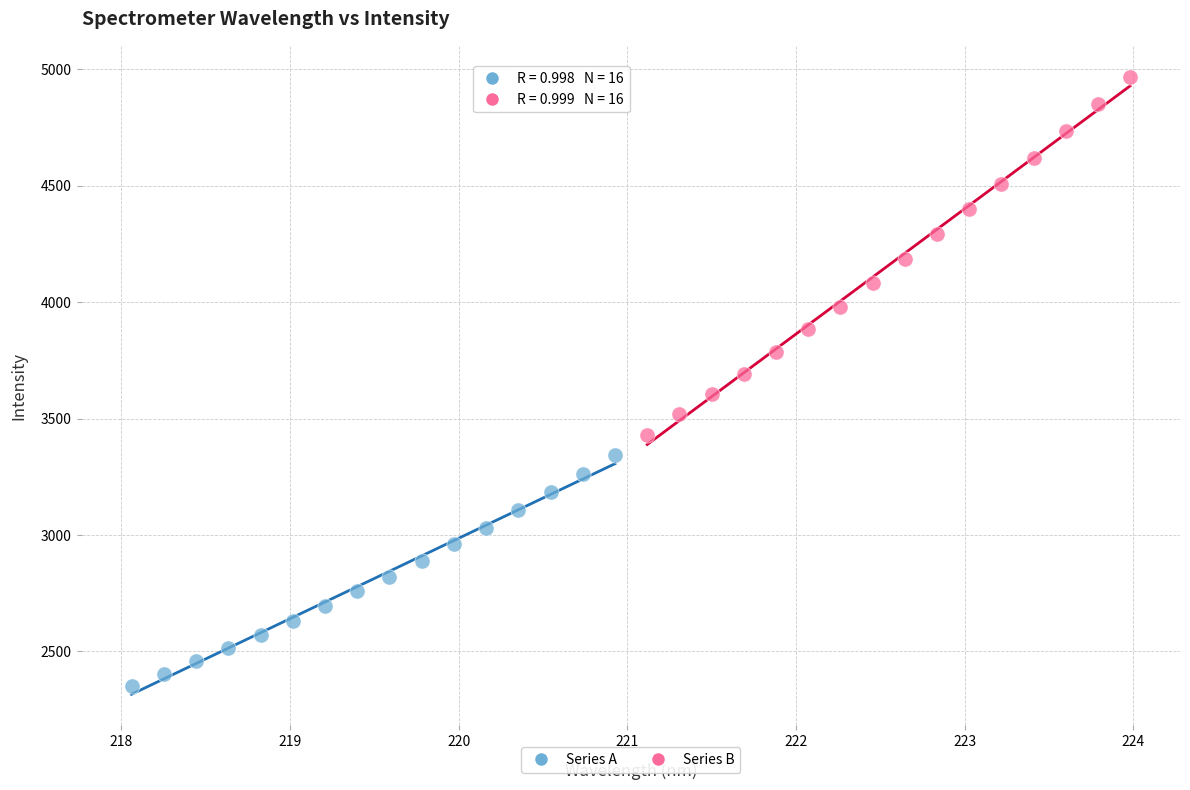

Which series reaches the maximum Y coordinate?

Series B